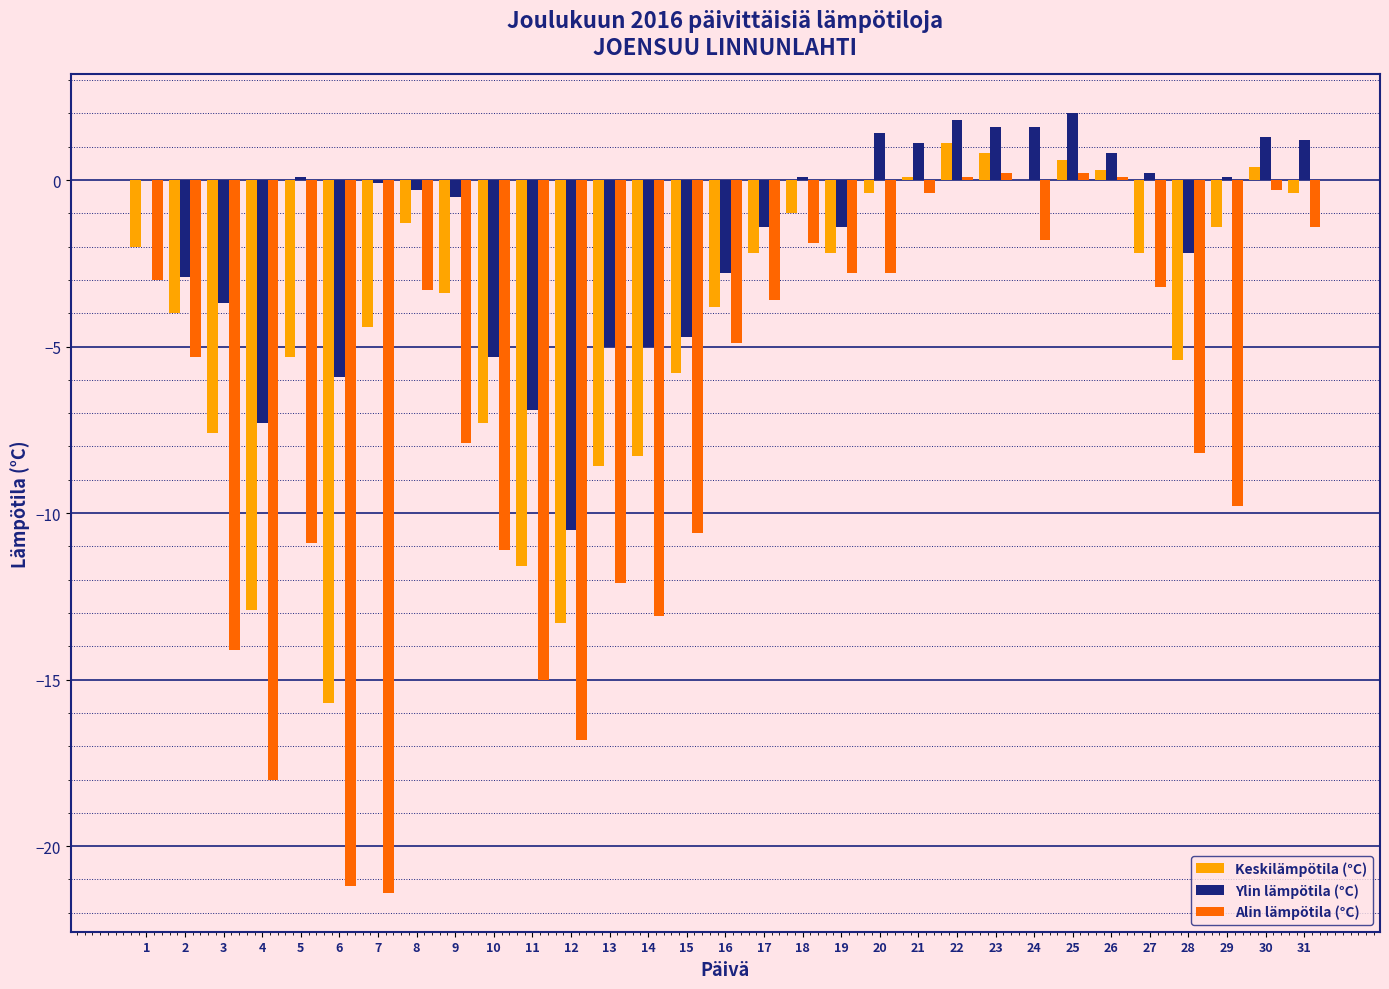

Between 12 and 29, which series saw the biggest shift?

Keskilämpötila (°C)